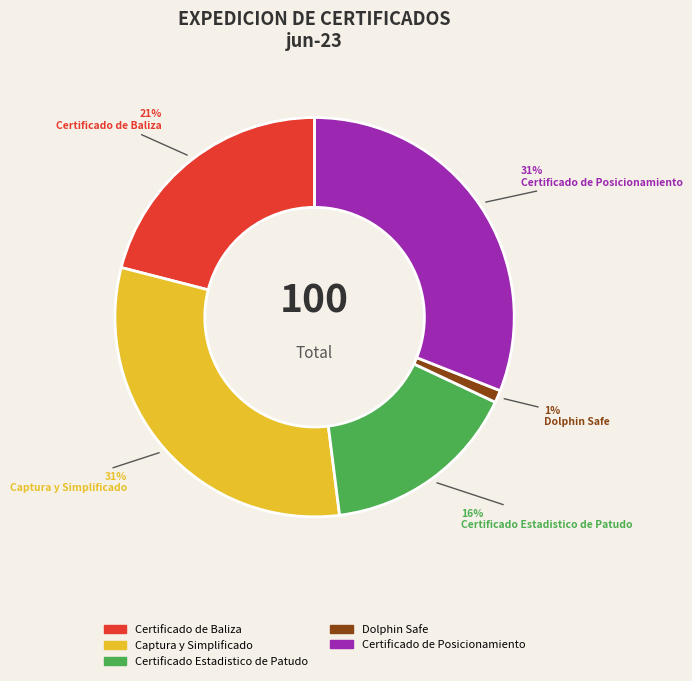

To the nearest percent, what is the difference between the largest and smallest slice percentages?

30%